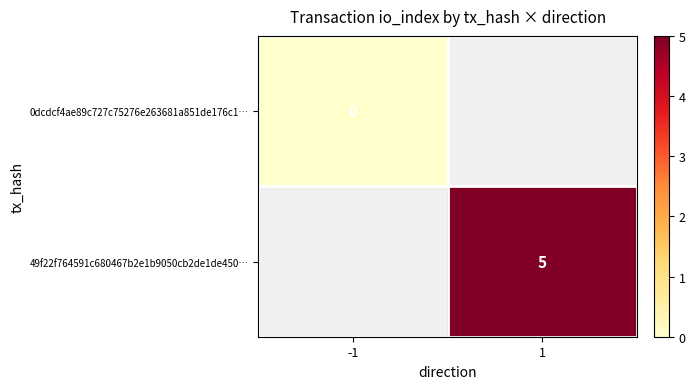

The 49f22f764591c680467b2e1b9050cb2de1de450… series shows 7.9 at 1. True or false?

False